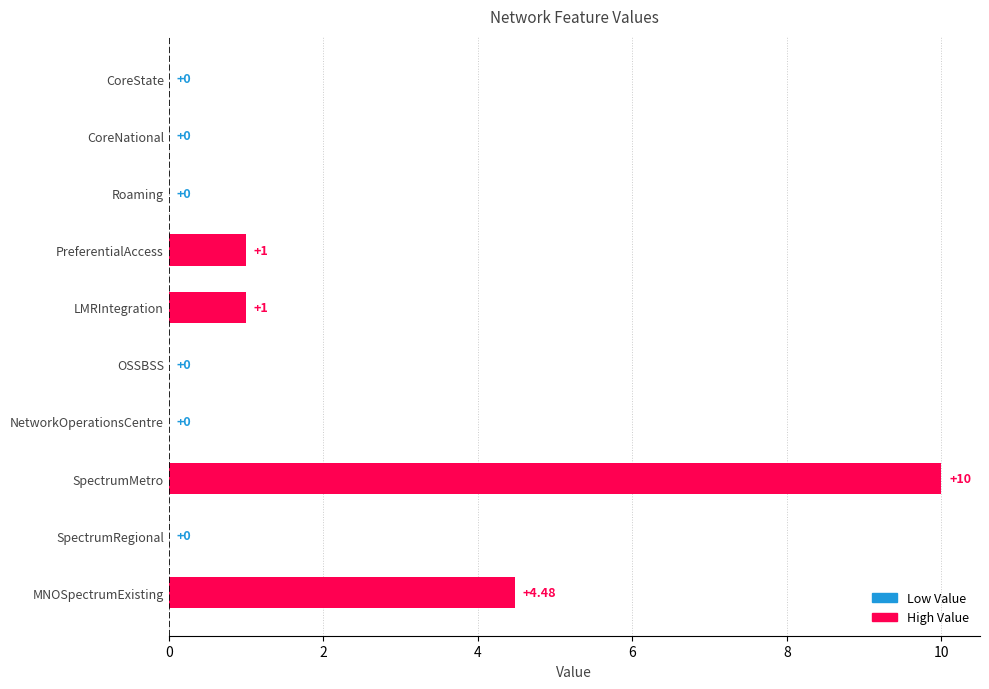

How many series are shown in this chart?

1